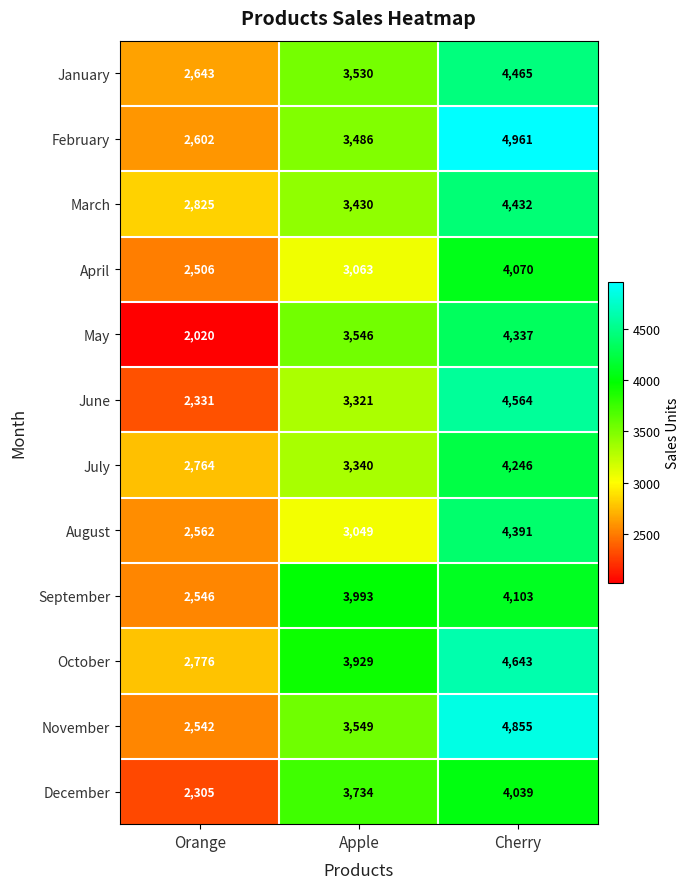

List the series in order of their peak value, highest first.

February, November, October, June, January, March, August, May, July, September, April, December